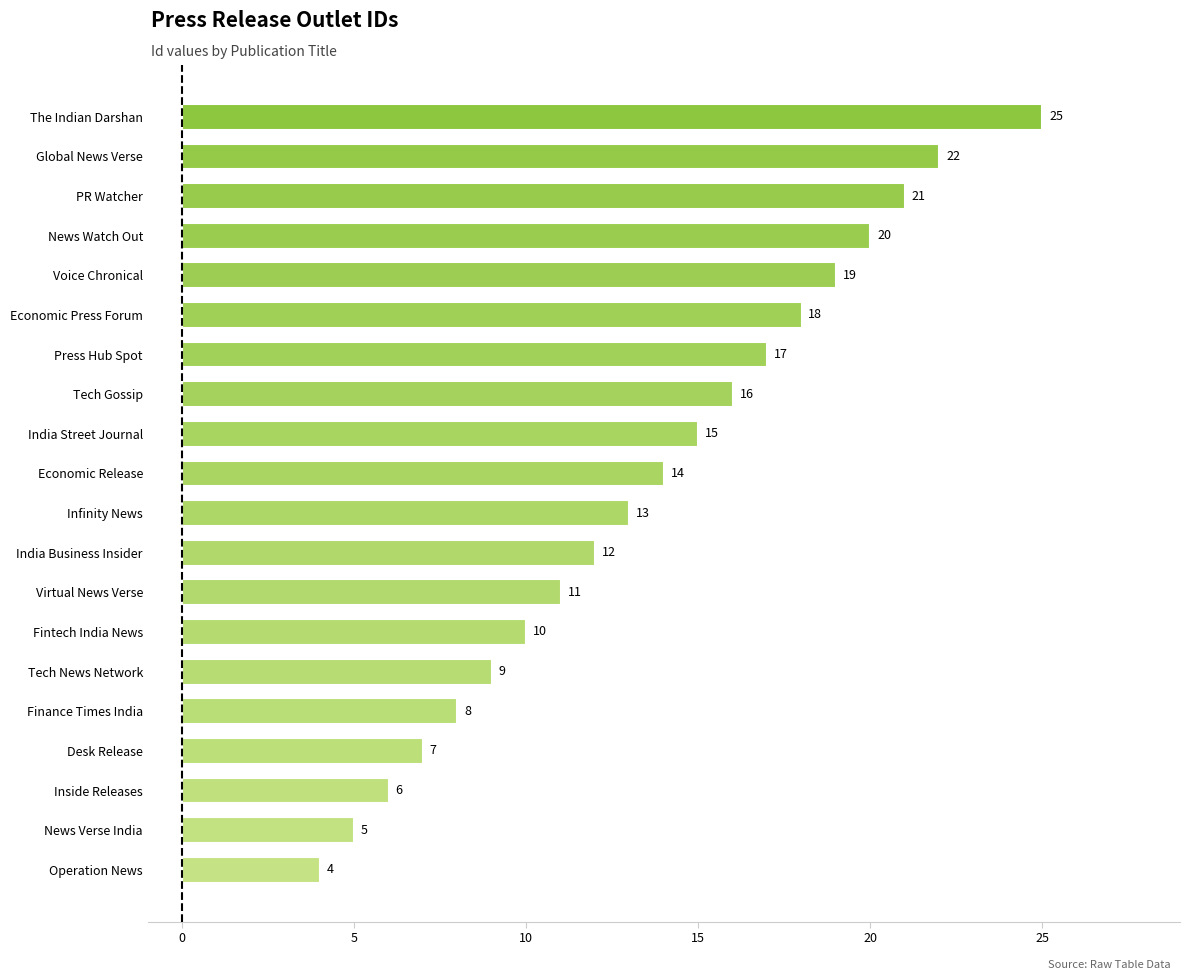

What is the difference between the maximum and second lowest values?

20